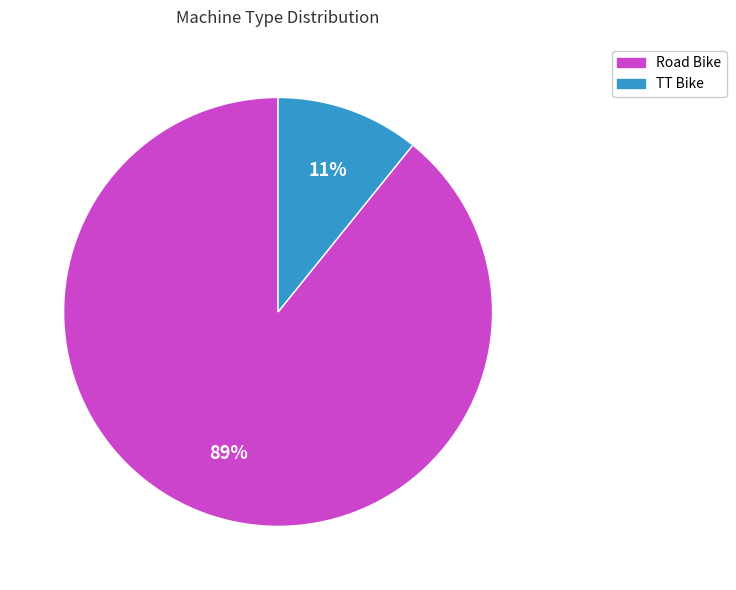

Between Road Bike and TT Bike, which is larger?

Road Bike